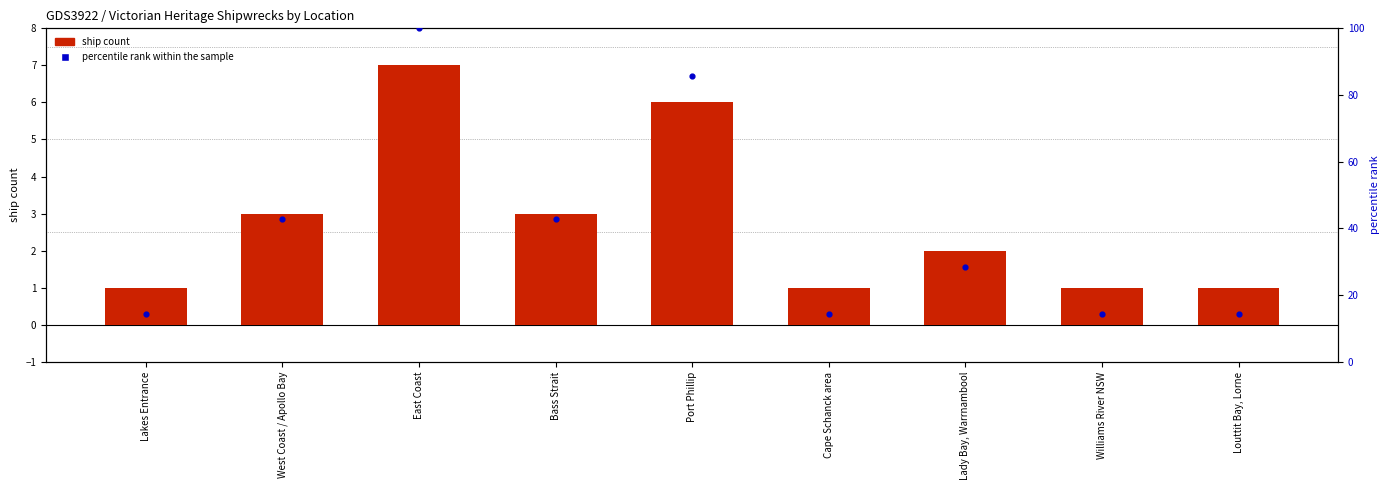

Which series has the largest total across all categories?

percentile rank within the sample